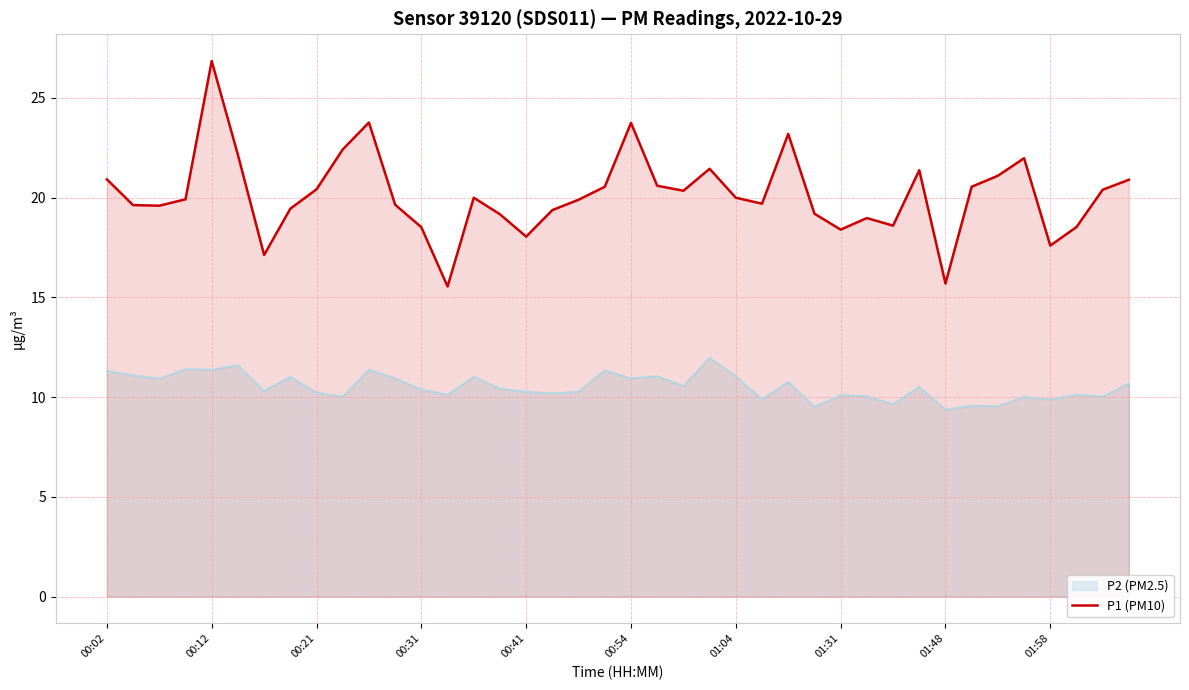

Rank the series by their average value, from highest to lowest.

P1 (PM10), P2 (PM2.5)